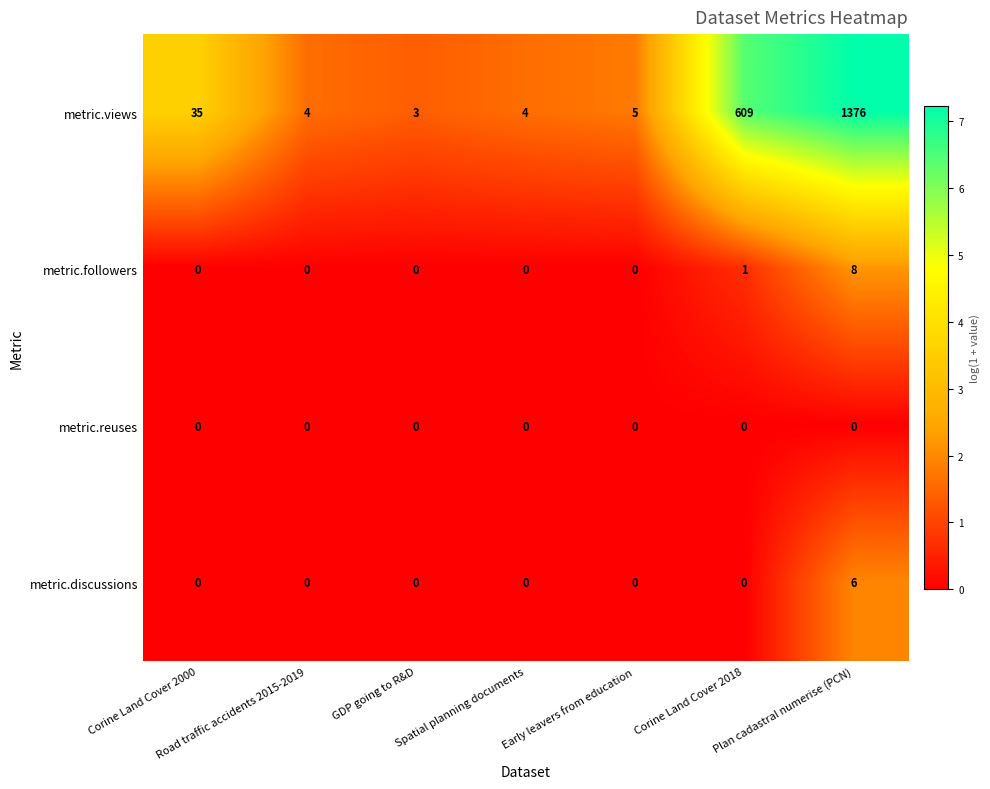

Rank the series by their maximum value, from highest to lowest.

metric.views, metric.followers, metric.discussions, metric.reuses